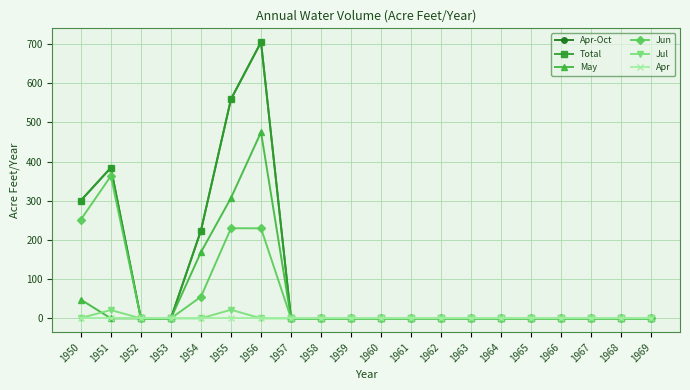

Which has a higher value, 1967 or 1969?

1967